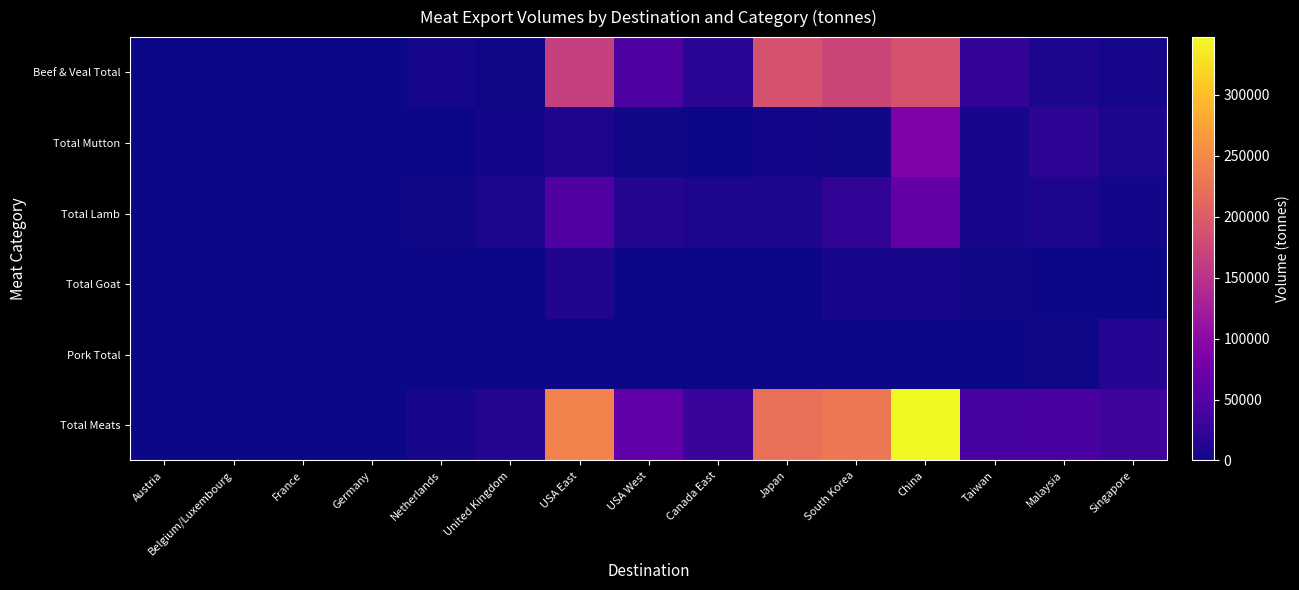

How many data points does each series have?

15